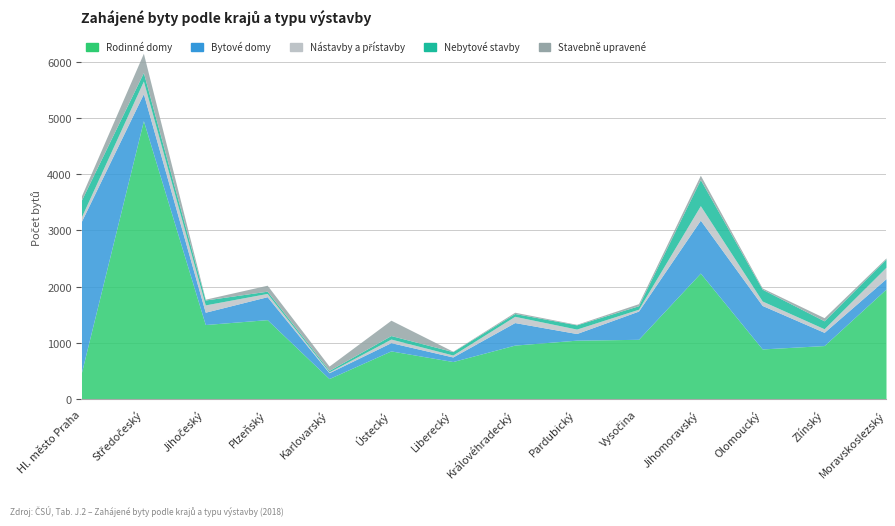

What is the lowest value of the Rodinné domy series?

366